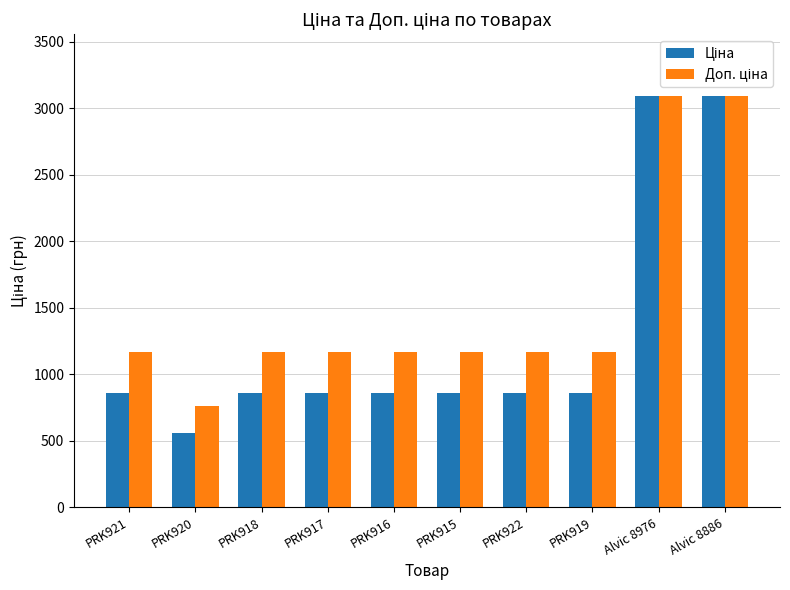

What position from the right is Alvic 8976?

2